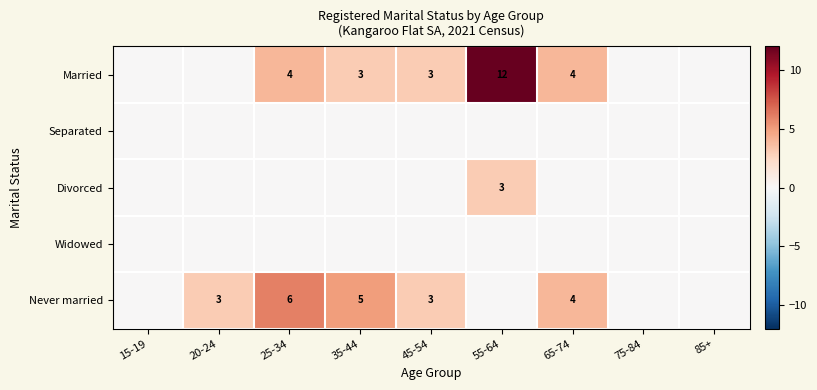

At how many categories does at least one series exceed 7?

1